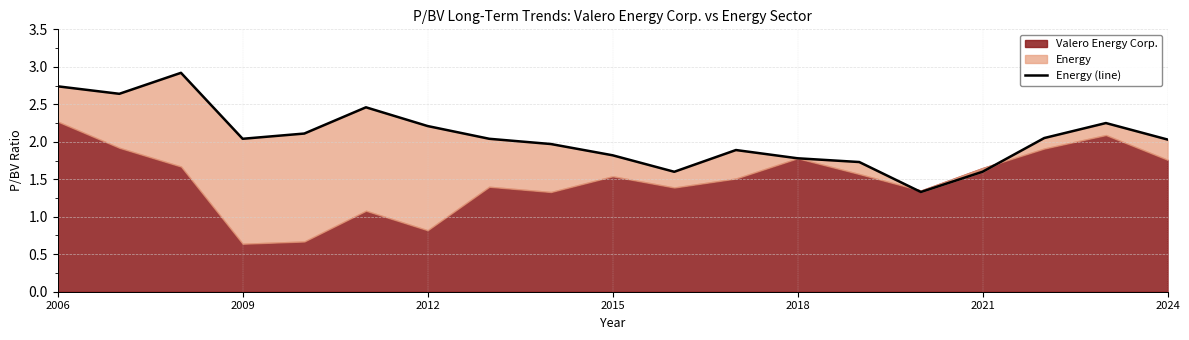

Does the chart display data point markers on the line(s)?

No